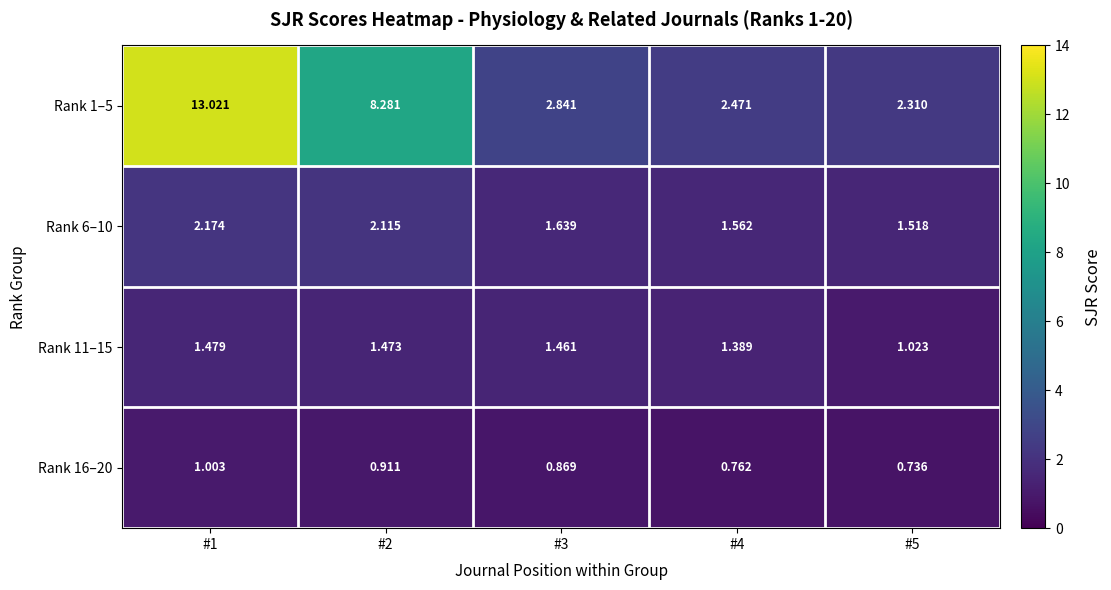

Is the value of Rank 11–15 at #4 greater than the value of Rank 1–5 at #4?

No